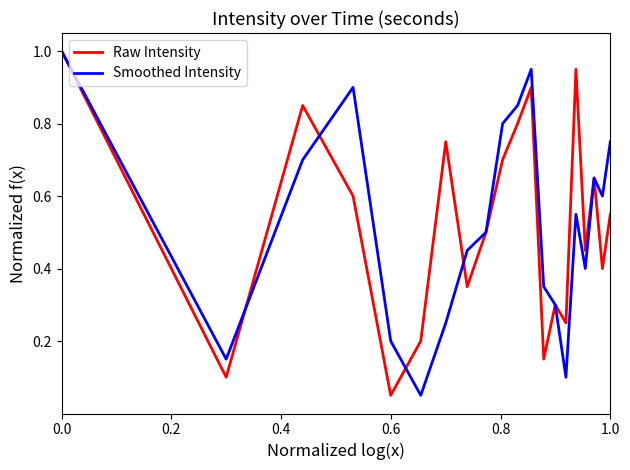

What is the maximum value for Raw Intensity?

1.0